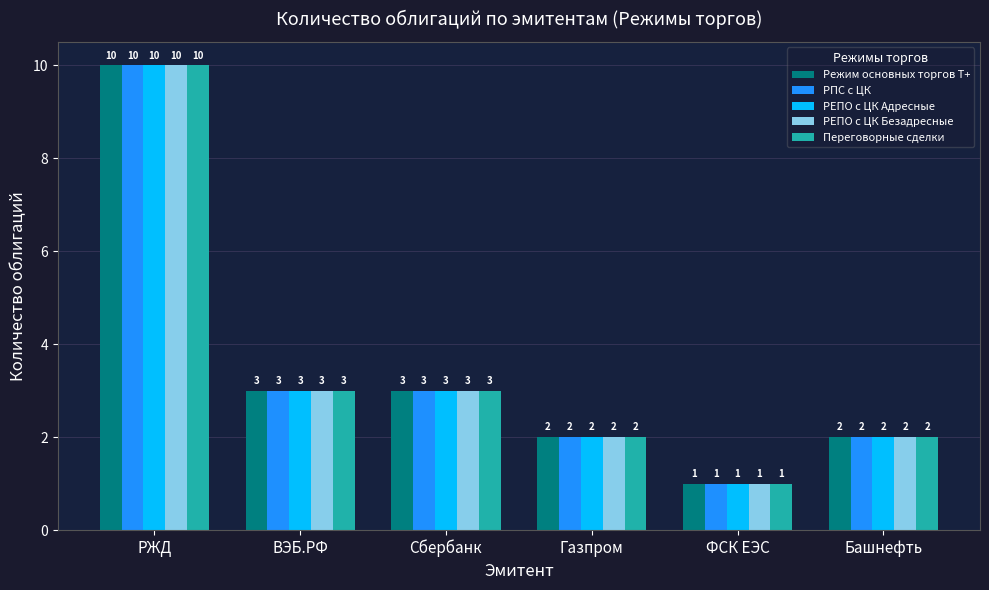

Reading left to right, what are all the values shown in this chart?

Режим основных торгов Т+: 10	3	3	2	1	2
РПС с ЦК: 10	3	3	2	1	2
РЕПО с ЦК Адресные: 10	3	3	2	1	2
РЕПО с ЦК Безадресные: 10	3	3	2	1	2
Переговорные сделки: 10	3	3	2	1	2